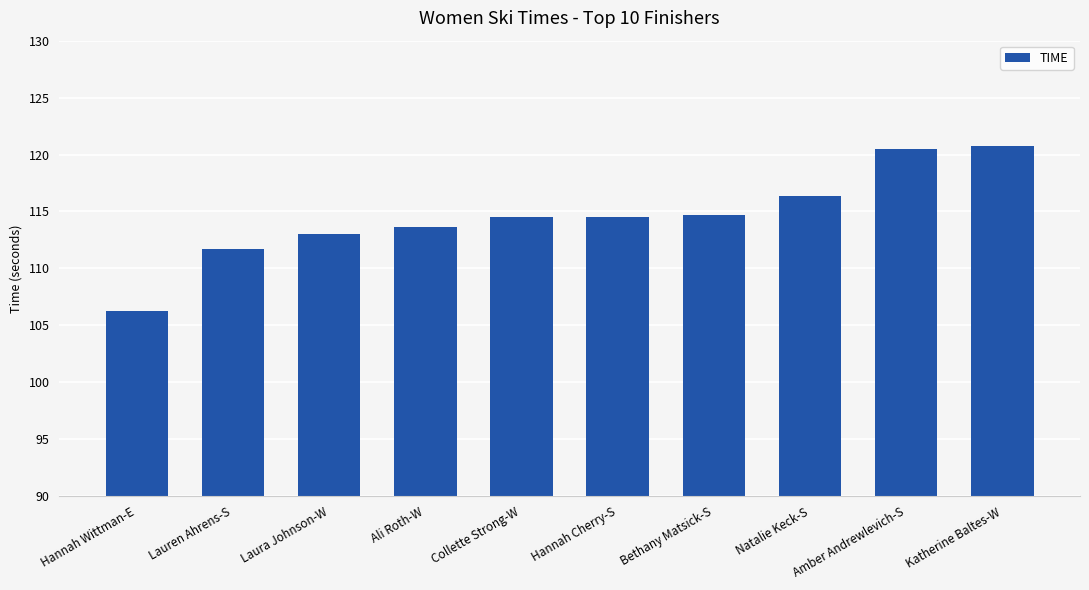

Which category has the lowest value across all series?

Hannah Wittman-E